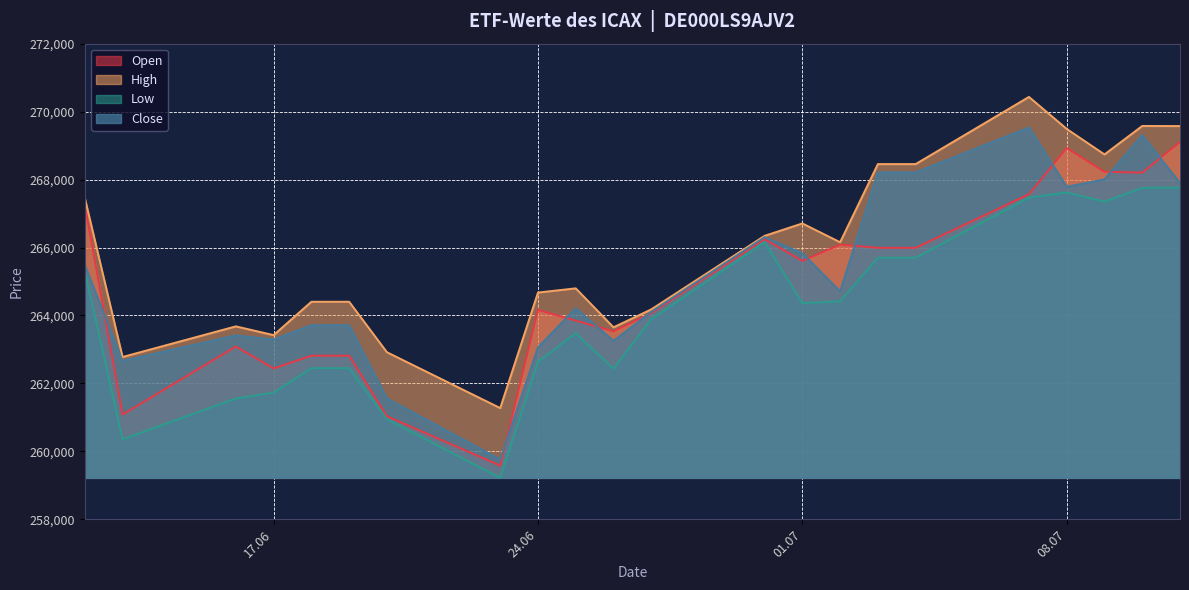

What is the total value across all series at 12.06.2025?

1065512